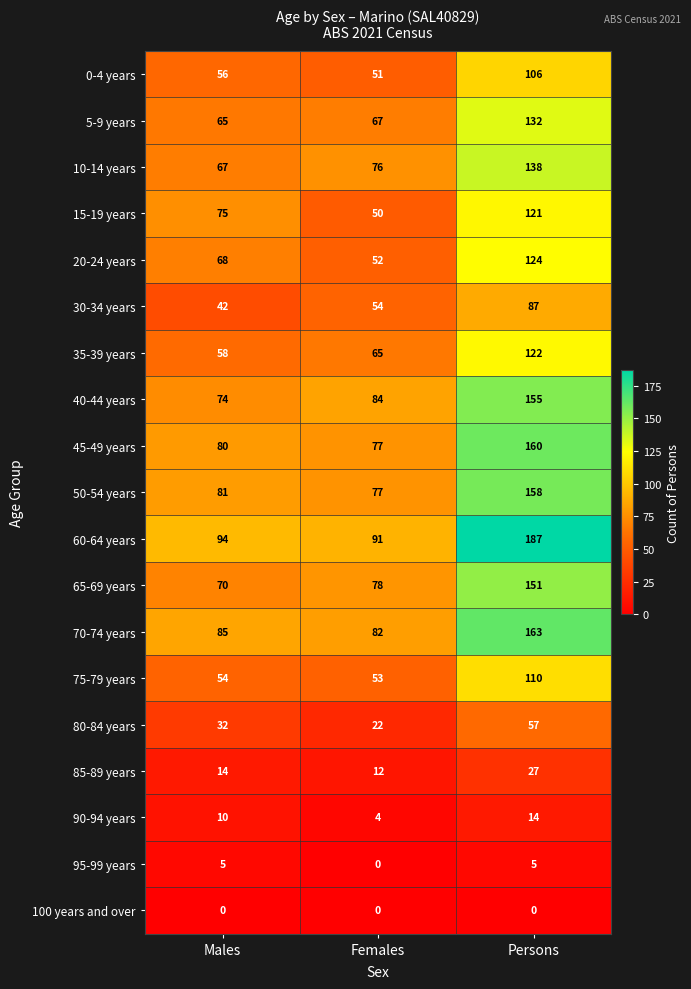

Is it true that 15-19 years equals 205 at Persons?

False